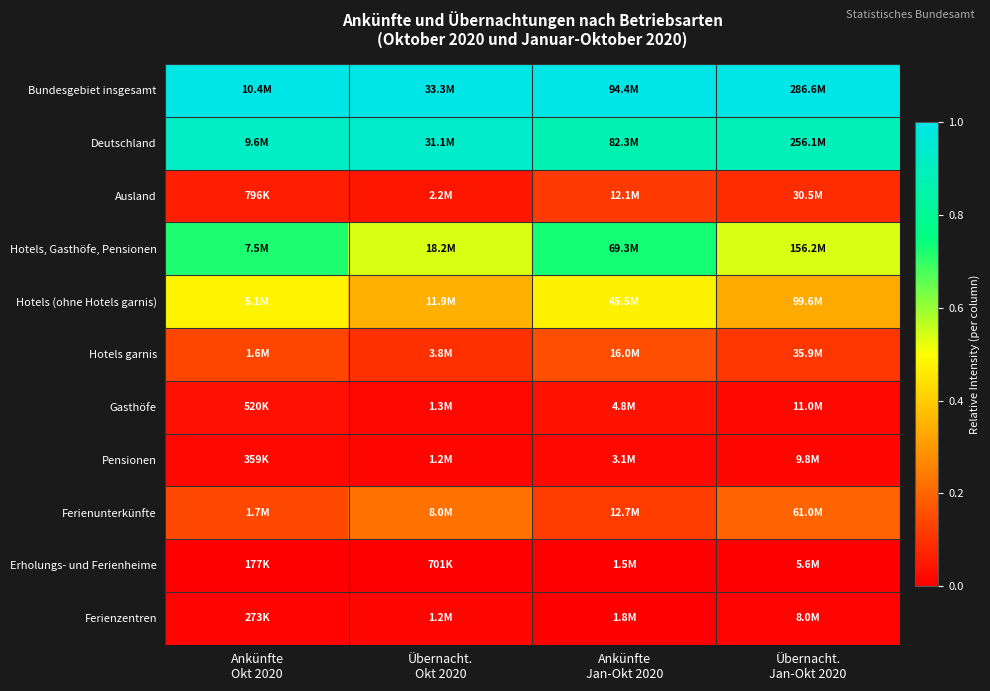

What is the maximum value shown in the chart?

1.0